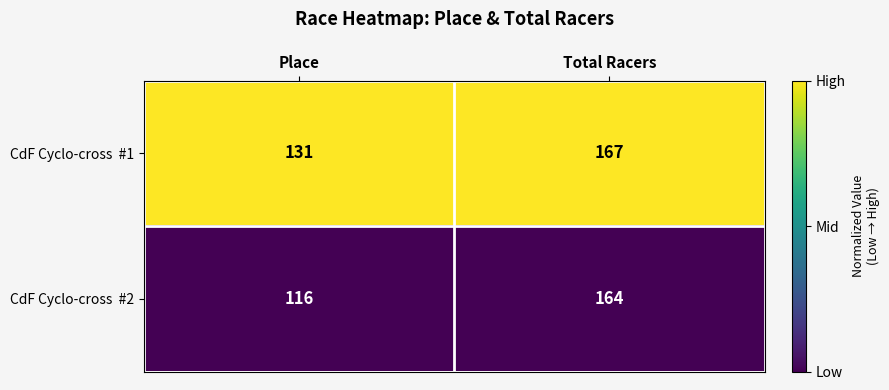

What is the minimum value shown in the chart?

116